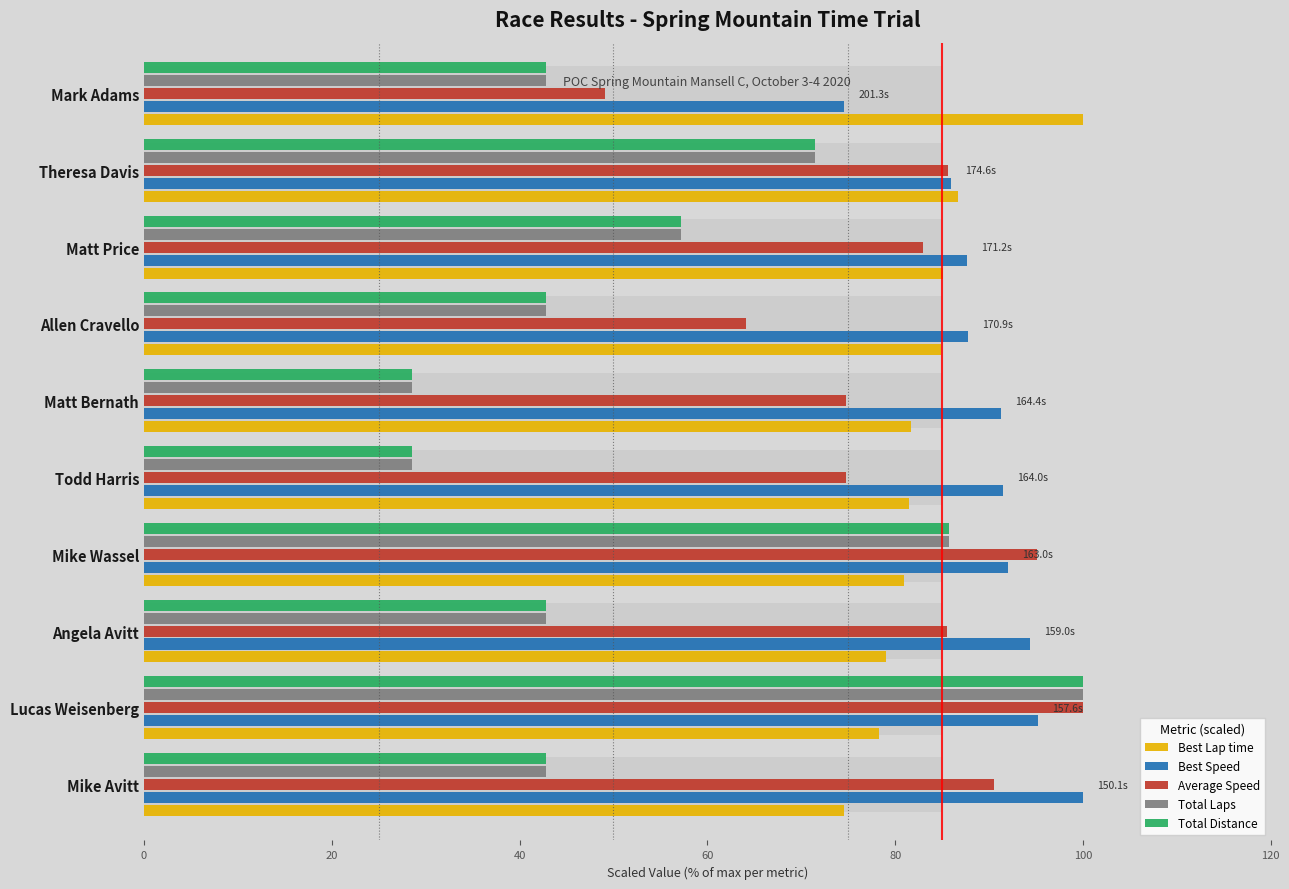

Reading left to right, extract all data points from this chart.

Best Lap time: 74.5	78.3	79.0	81.0	81.5	81.7	84.9	85.1	86.7	100.0
Best Speed: 100.0	95.2	94.4	92.1	91.5	91.3	87.8	87.6	86.0	74.5
Average Speed: 90.5	100.0	85.5	95.1	74.8	74.7	64.1	82.9	85.6	49.0
Total Laps: 42.9	100.0	42.9	85.7	28.6	28.6	42.9	57.1	71.4	42.9
Total Distance: 42.9	100.0	42.9	85.7	28.6	28.6	42.9	57.1	71.4	42.9